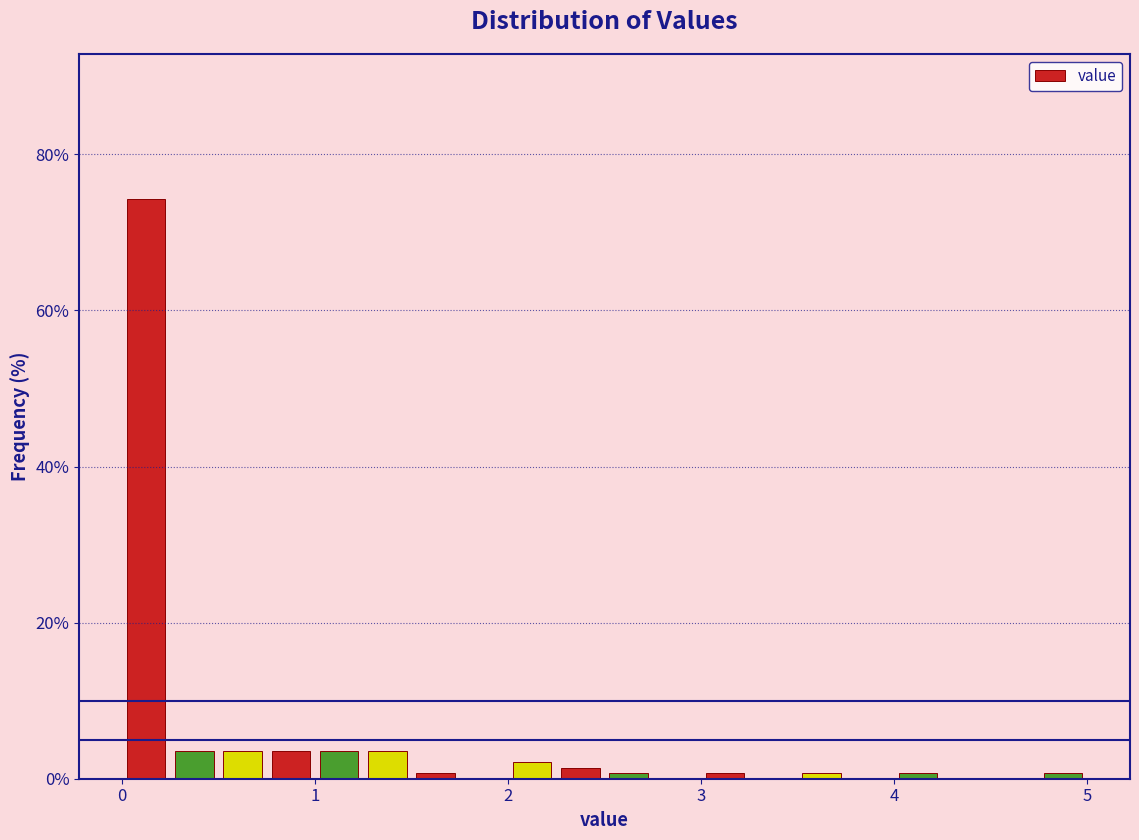

Around what value on the x-axis is the tallest bar? Give the approximate position of its centre, as read against the axis.

0.1